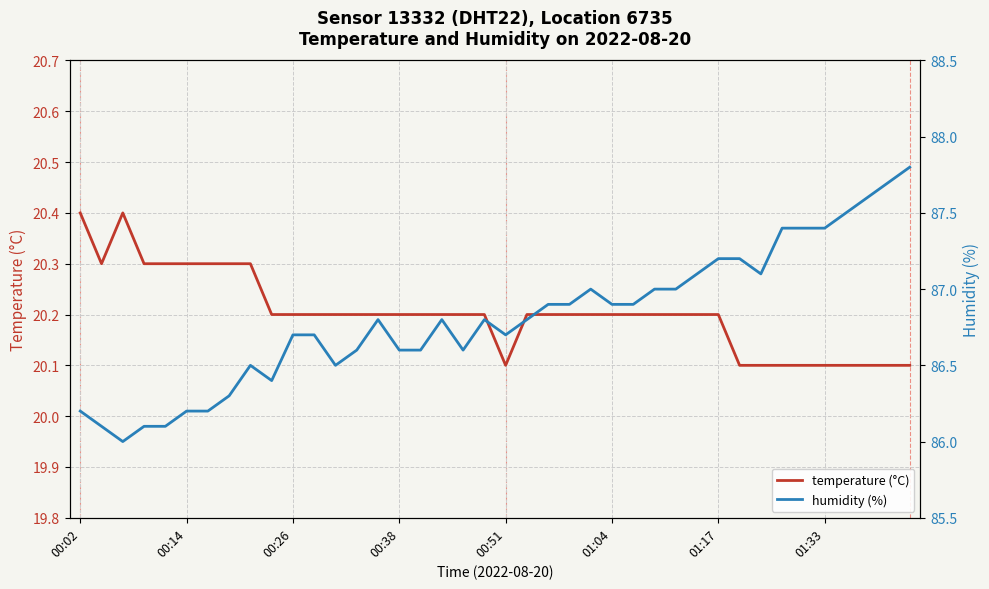

What is the approximate value of temperature (°C) at 00:26?

20.2